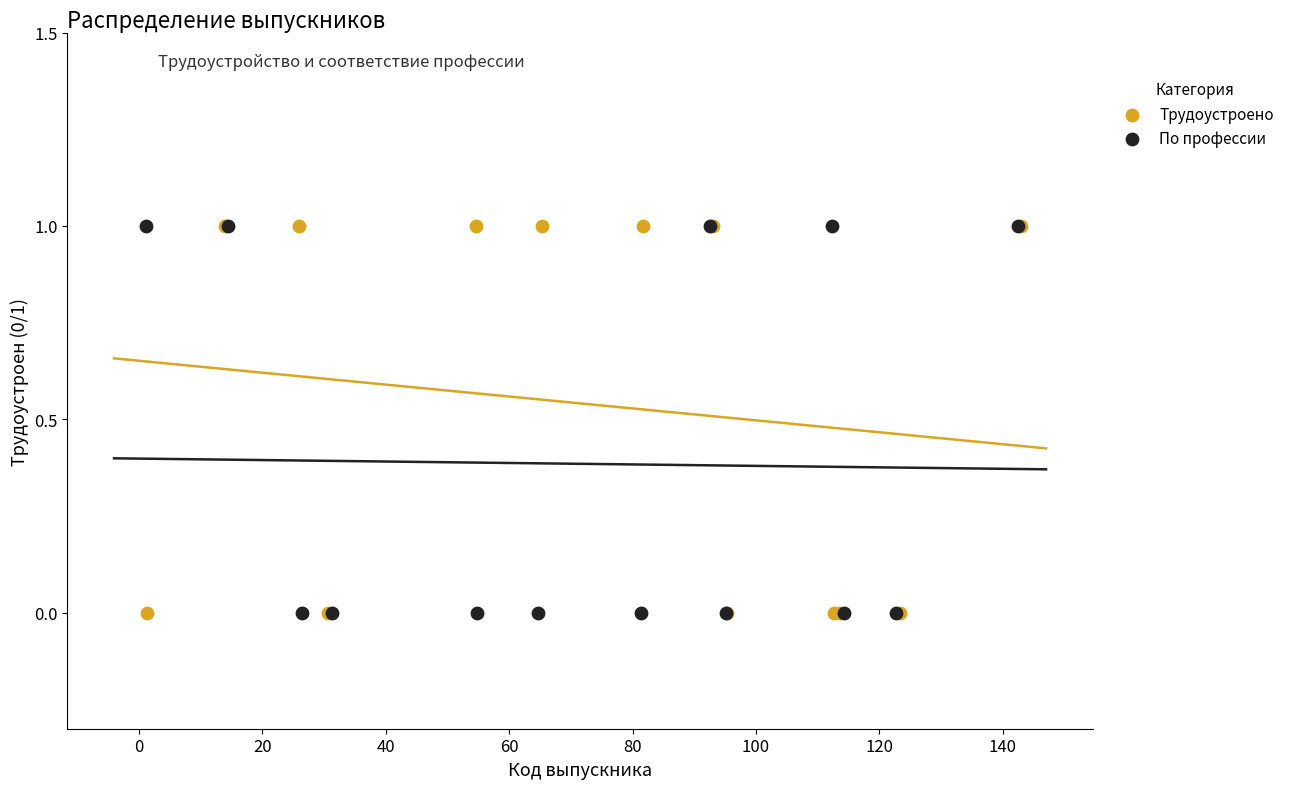

What are all the series names shown in the legend?

Трудоустроено, По профессии